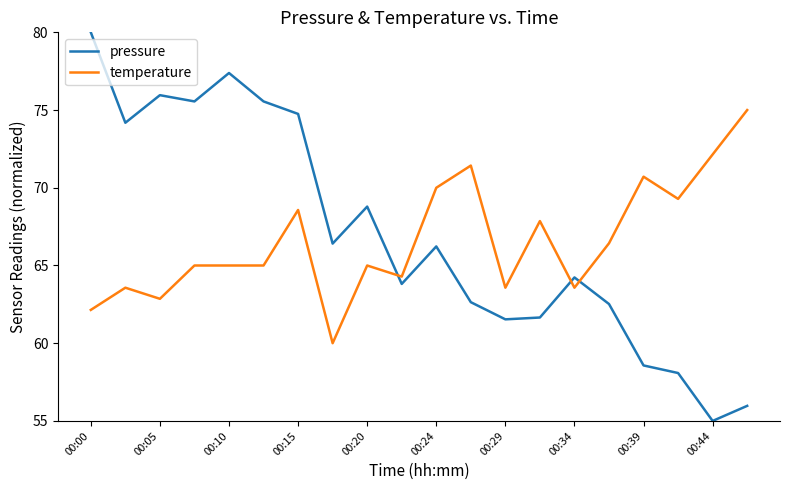

Which series has the widest spread of values?

pressure